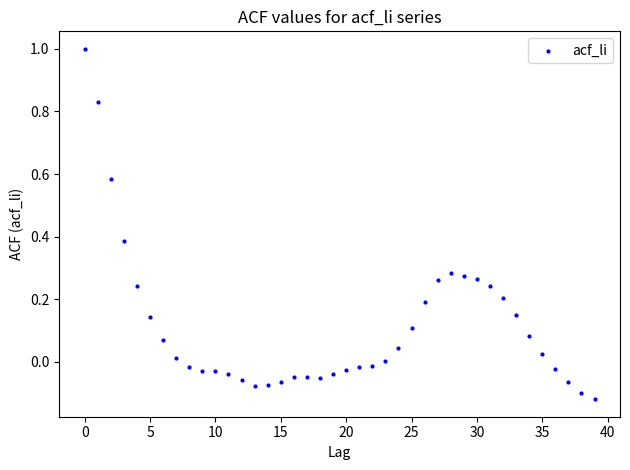

What is the range of Y values (max minus min)?

1.1